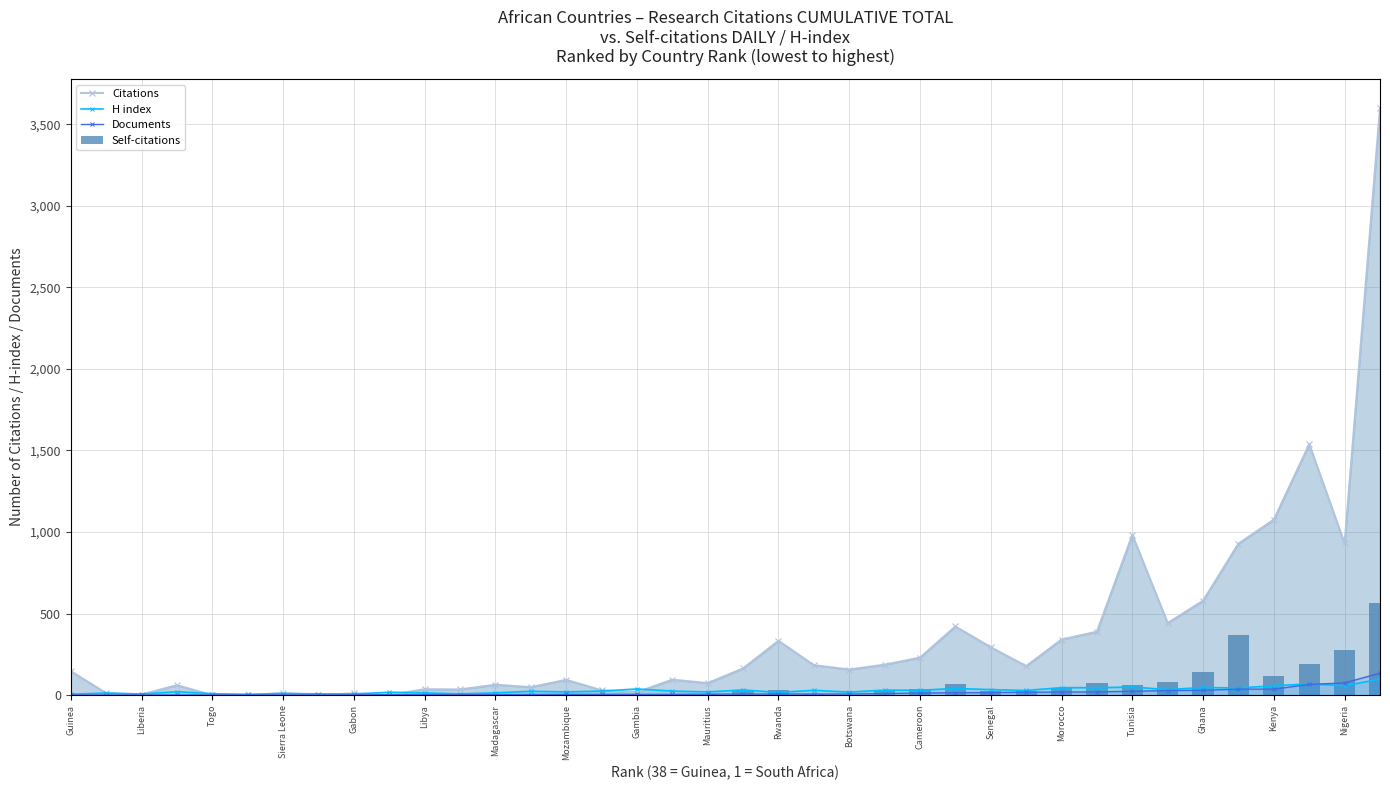

How many values in the Citations series are below 157?

19